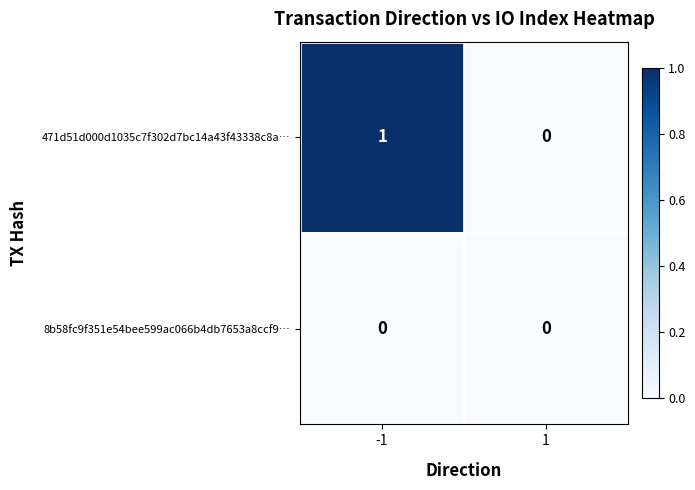

Rank the series by their maximum value, from highest to lowest.

471d51d000d1035c7f302d7bc14a43f43338c8a…, 8b58fc9f351e54bee599ac066b4db7653a8ccf9…